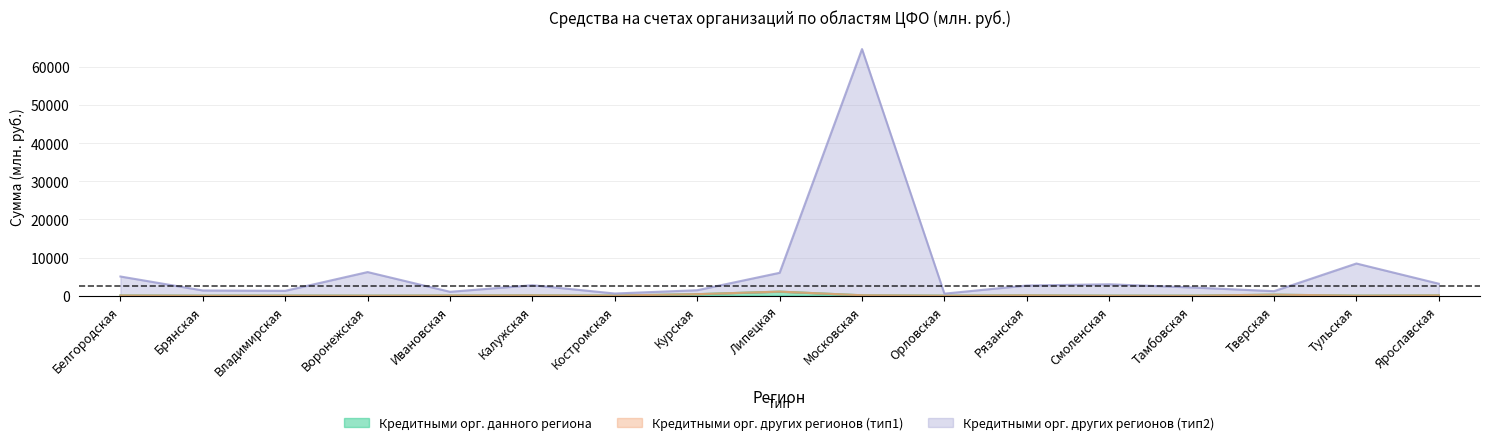

Is the value of Кредитными орг. данного региона at Калужская greater than the value of Кредитными орг. других регионов (тип2) at Московская?

No